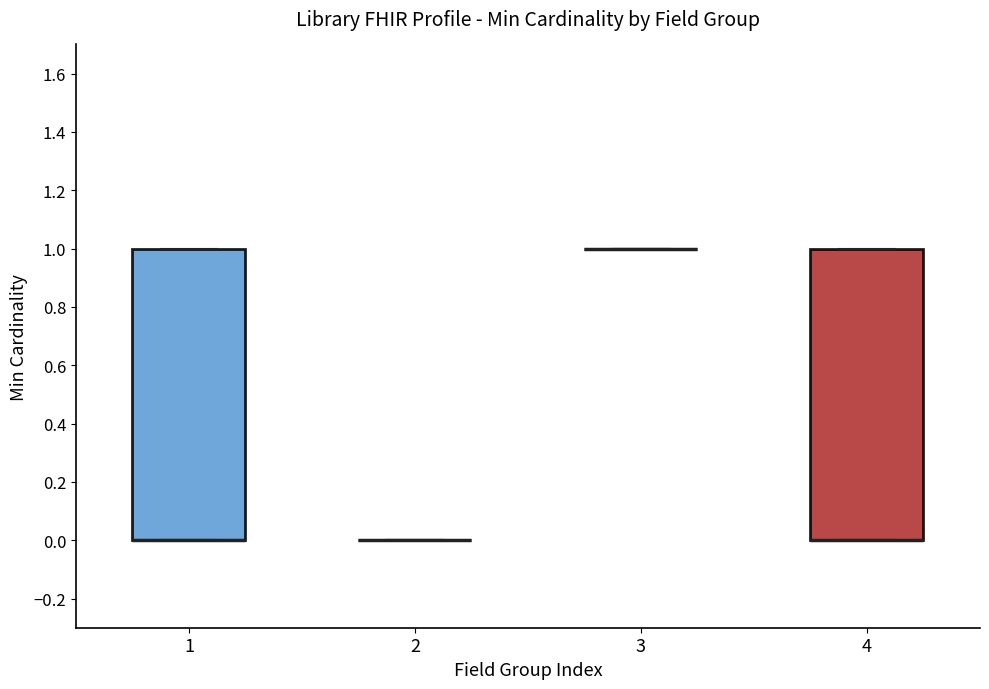

Where is the upper edge of the box at x = 4 on the y-axis? The values are not printed on the chart, so give them approximately, as read against the axis.

1